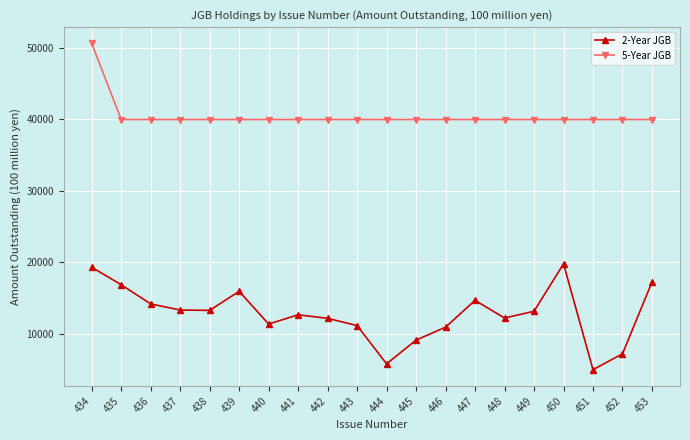

What is the value of the 2-Year JGB point at the 14th from the left?

14668